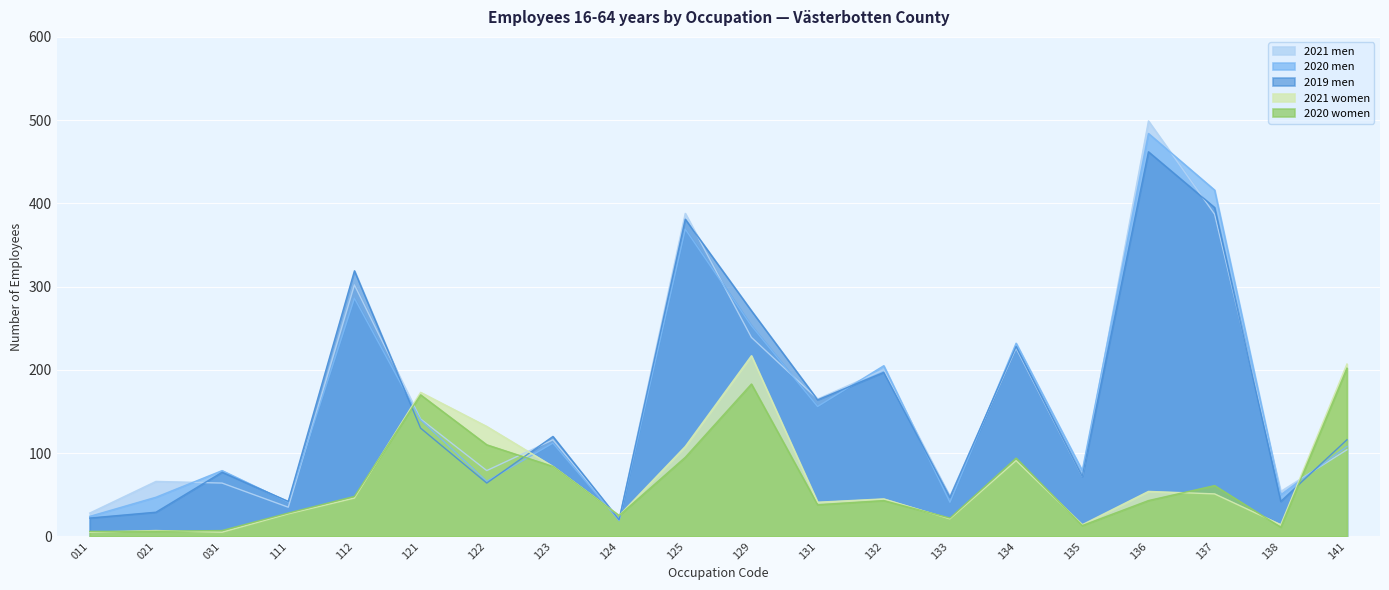

Reading left to right, list all the values displayed in this chart.

2021 men: 28	66	64	35	302	141	79	116	20	388	239	165	200	48	226	72	499	387	54	104
2020 men: 24	47	79	41	286	140	66	112	19	369	253	156	205	41	232	79	484	416	50	108
2019 men: 22	29	77	42	319	130	64	120	20	381	271	164	197	47	228	72	462	395	42	116
2021 women: 5	7	5	27	46	173	132	84	25	108	217	41	45	21	91	14	54	51	14	207
2020 women: 6	6	7	28	48	170	110	84	25	95	183	38	43	22	94	13	43	61	11	202